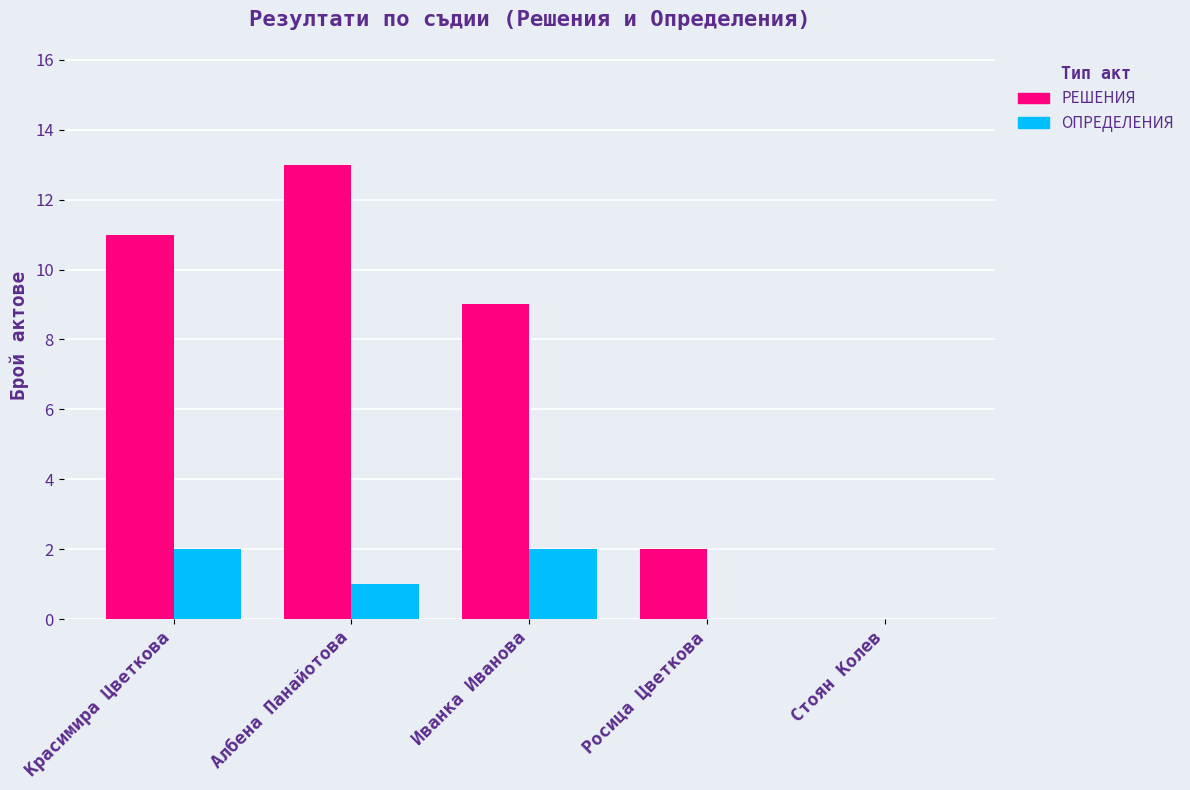

What is the greatest value displayed?

13